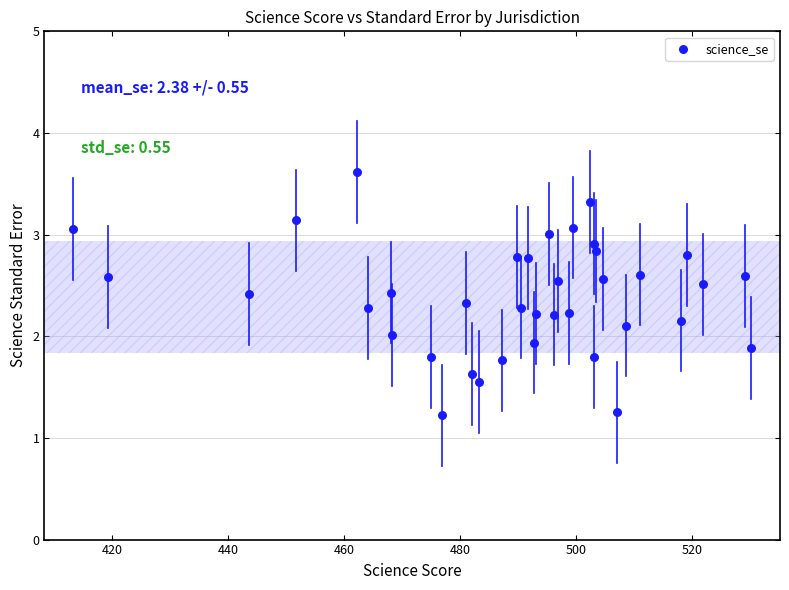

What is the range of Y values (max minus min)?

2.4